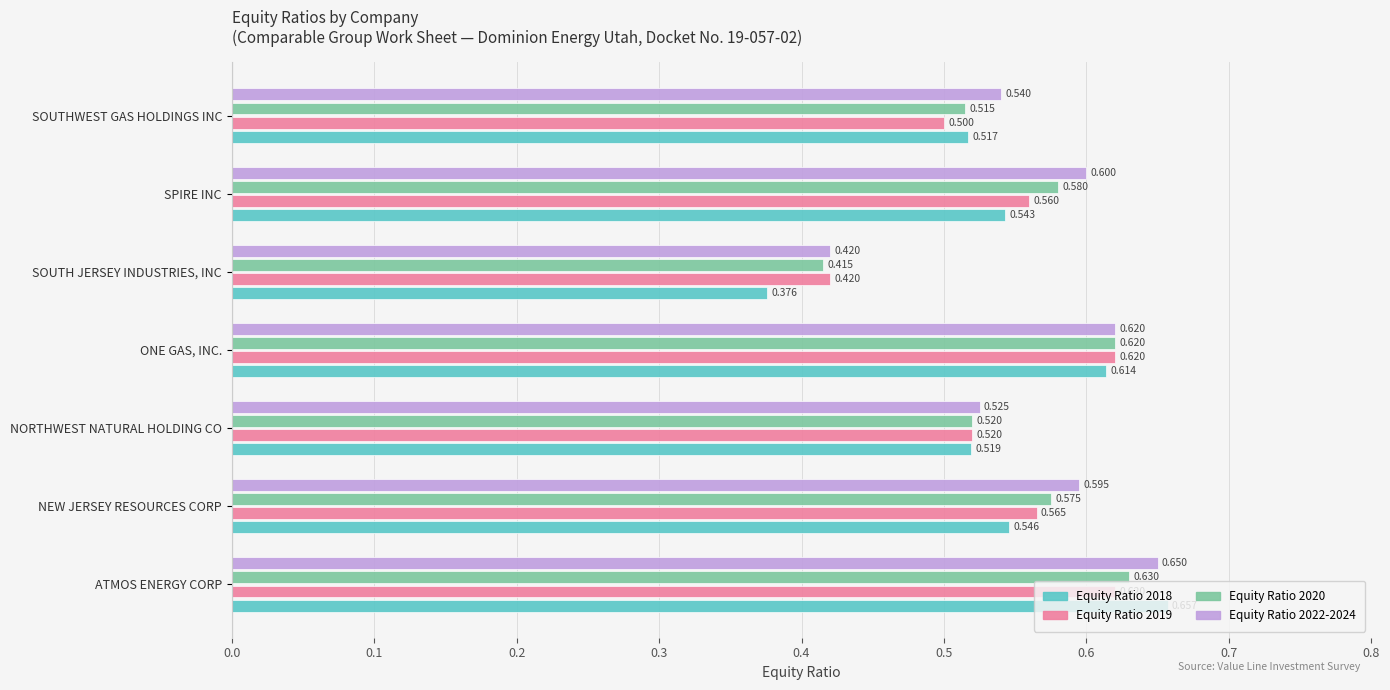

Where is Equity Ratio 2018 nearest to the value 0?

SOUTH JERSEY INDUSTRIES, INC